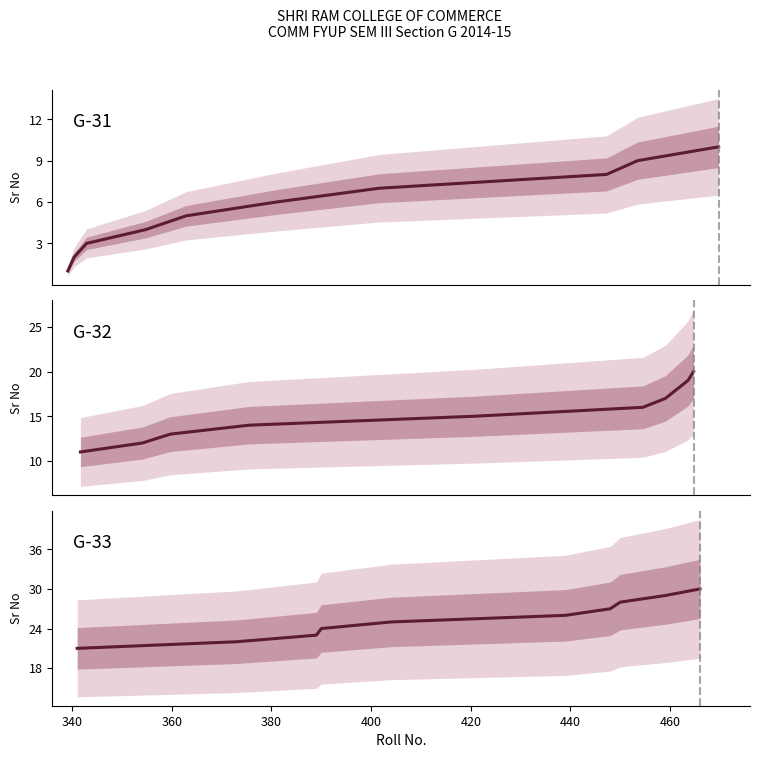

True or false: G-33 and G-32 intersect in this chart.

False